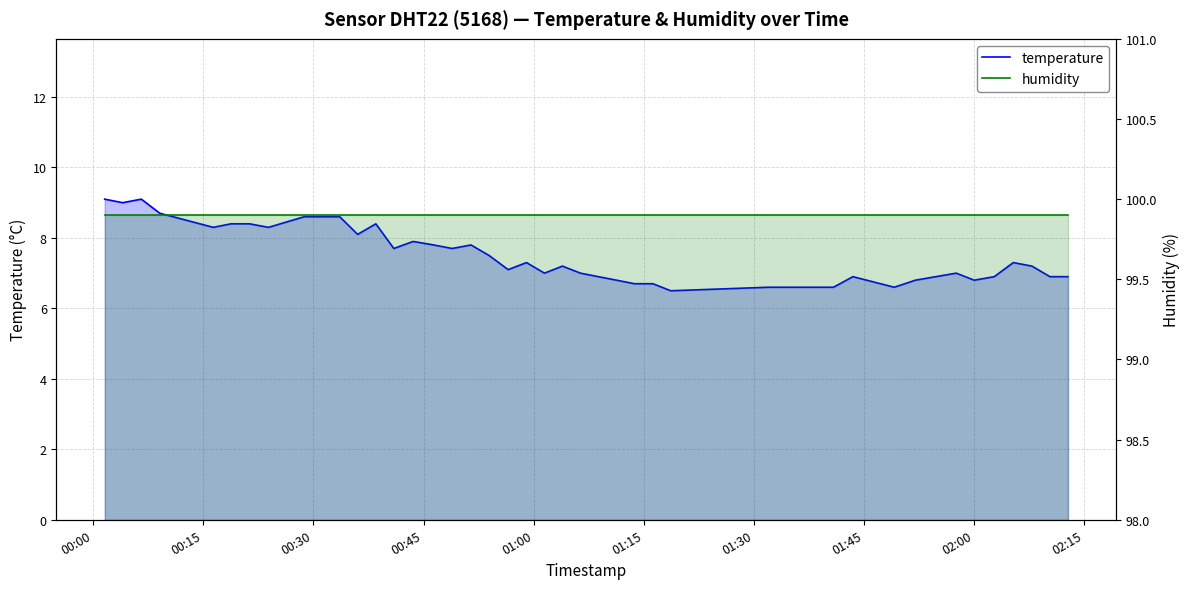

True or false: temperature and humidity cross at least once.

False